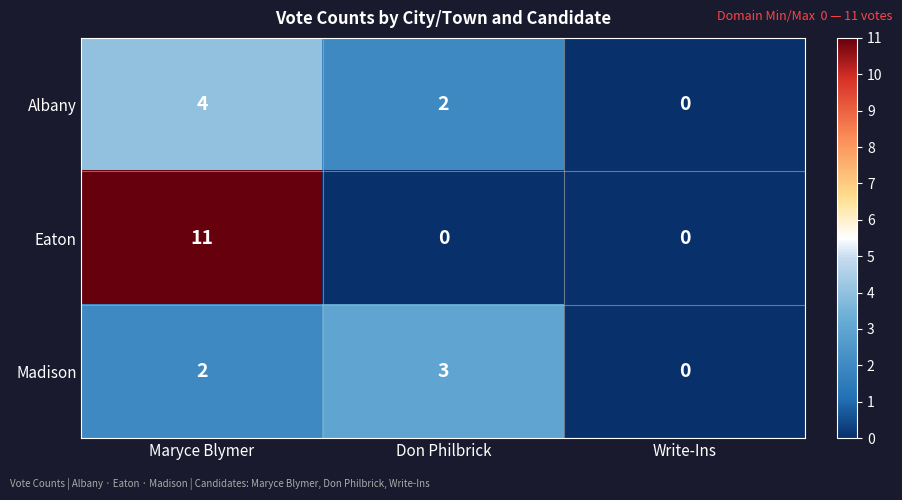

Is it true that Albany equals 1 at Maryce Blymer?

False